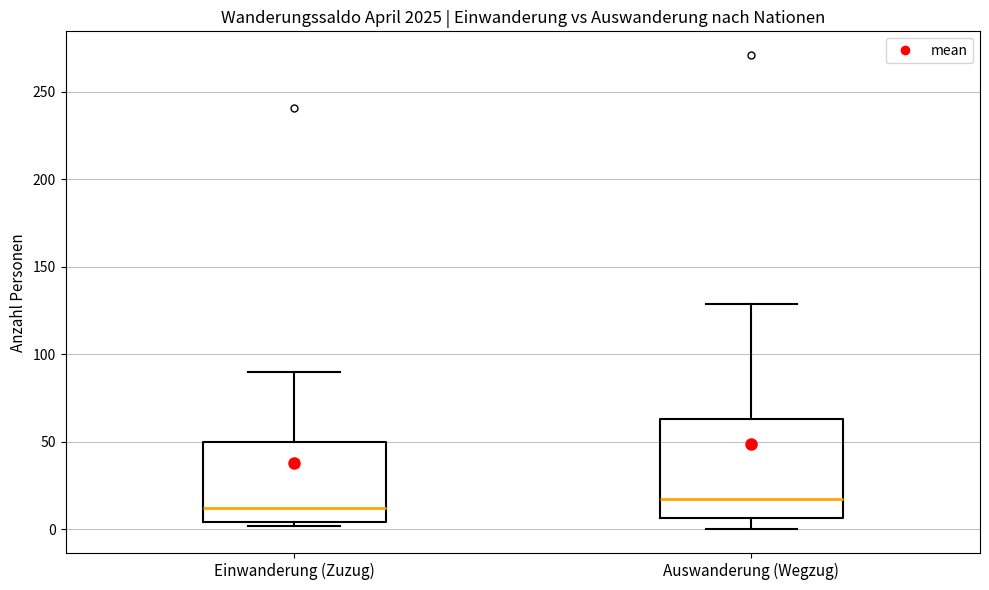

Which box's median line is the highest?

Auswanderung (Wegzug)